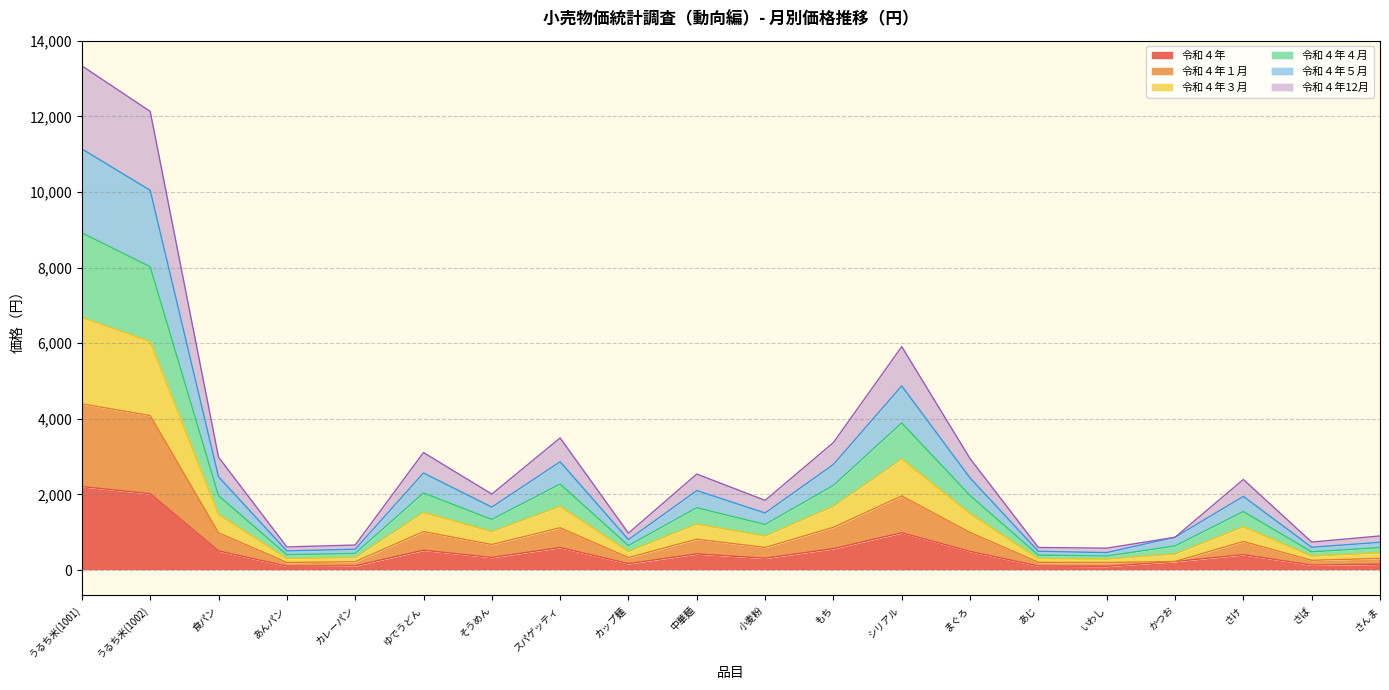

True or false: 令和４年１月 and 令和４年５月 cross at least once.

False